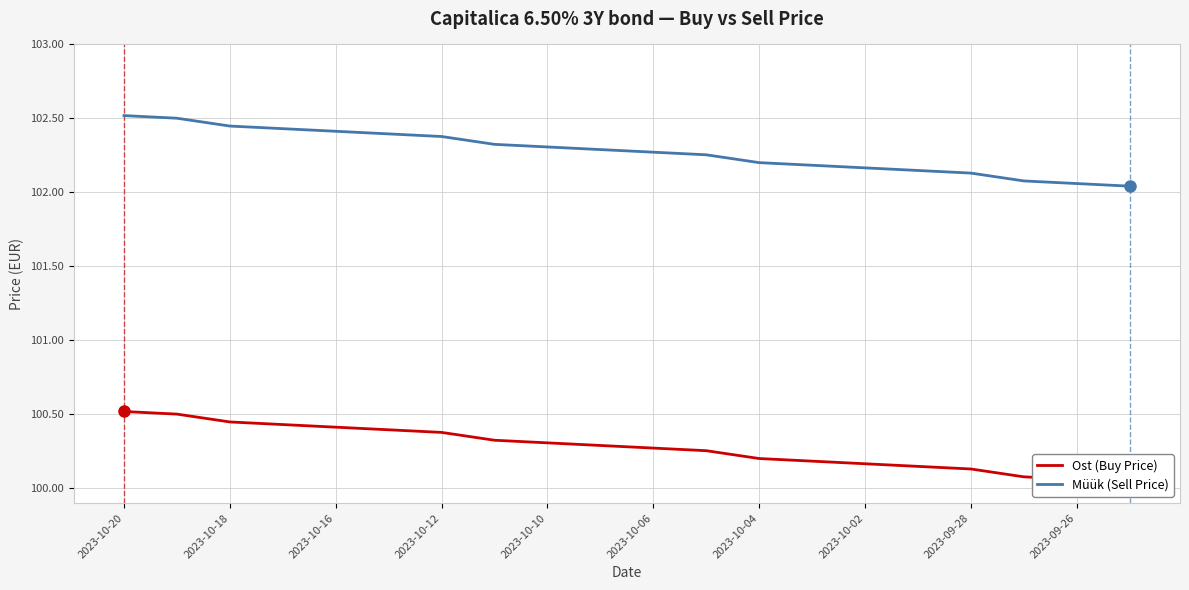

At how many categories does at least one series exceed 101?

20